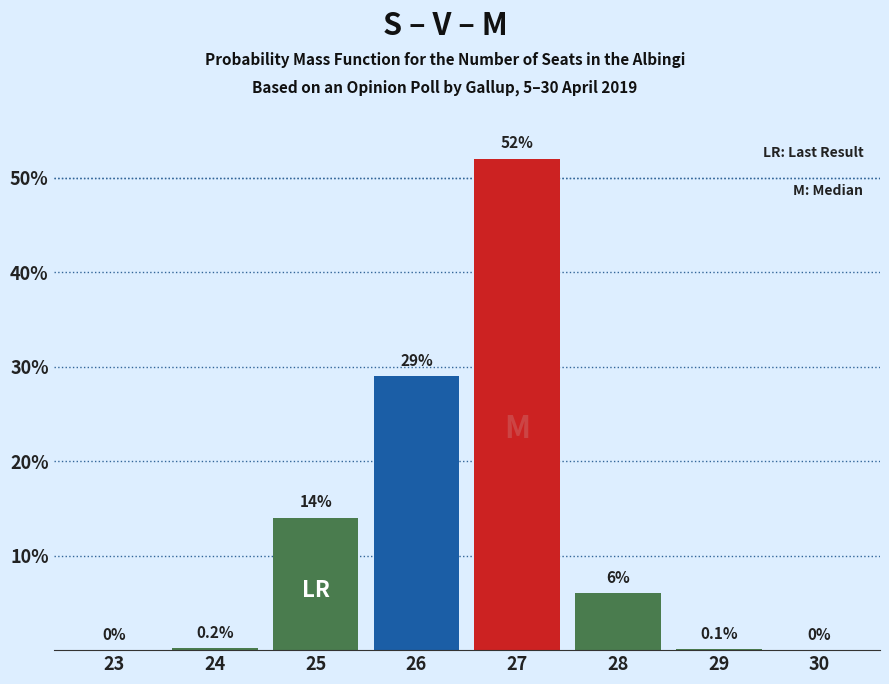

Reading left to right, list all the values displayed in this chart.

23=0.0	24=0.2	25=14.0	26=29.0	27=52.0	28=6.0	29=0.1	30=0.0